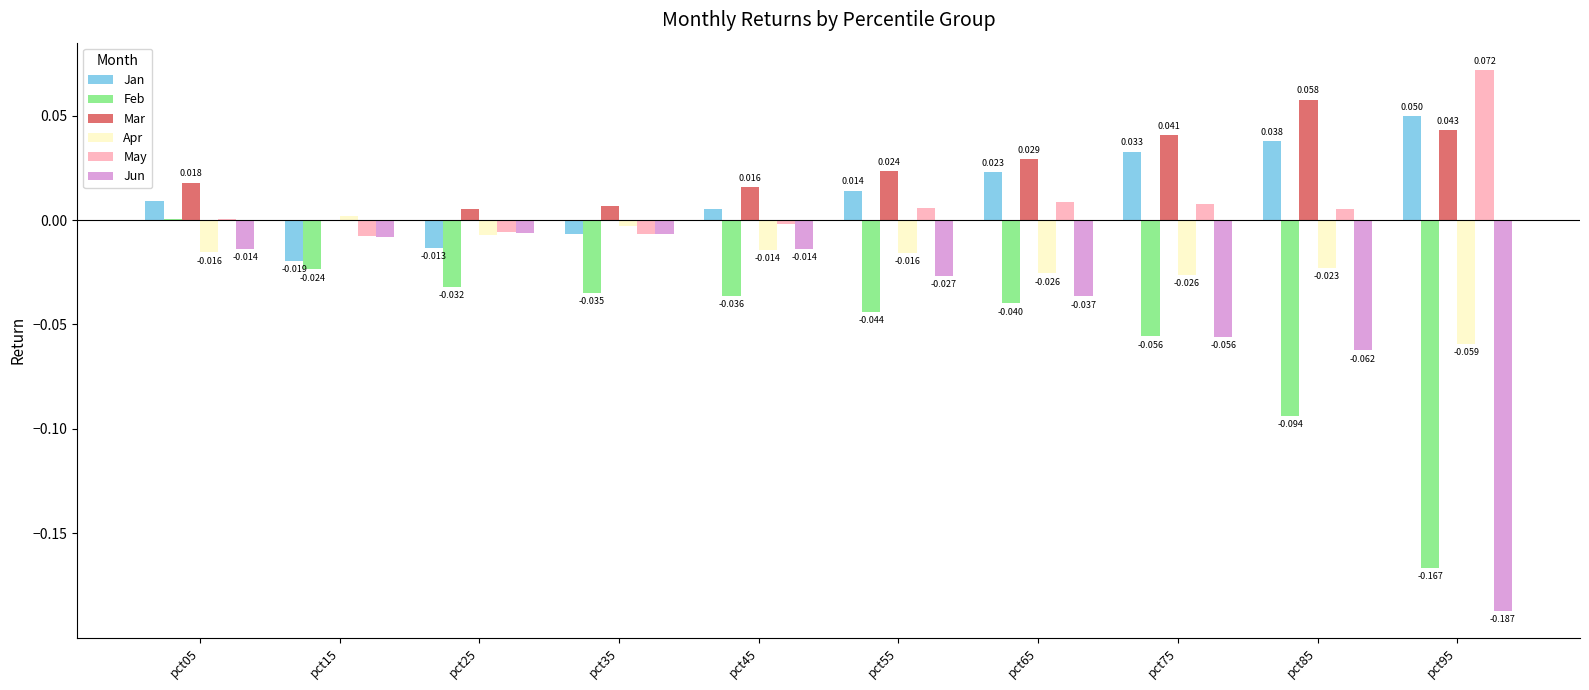

At which label does Jun reach its peak?

pct25